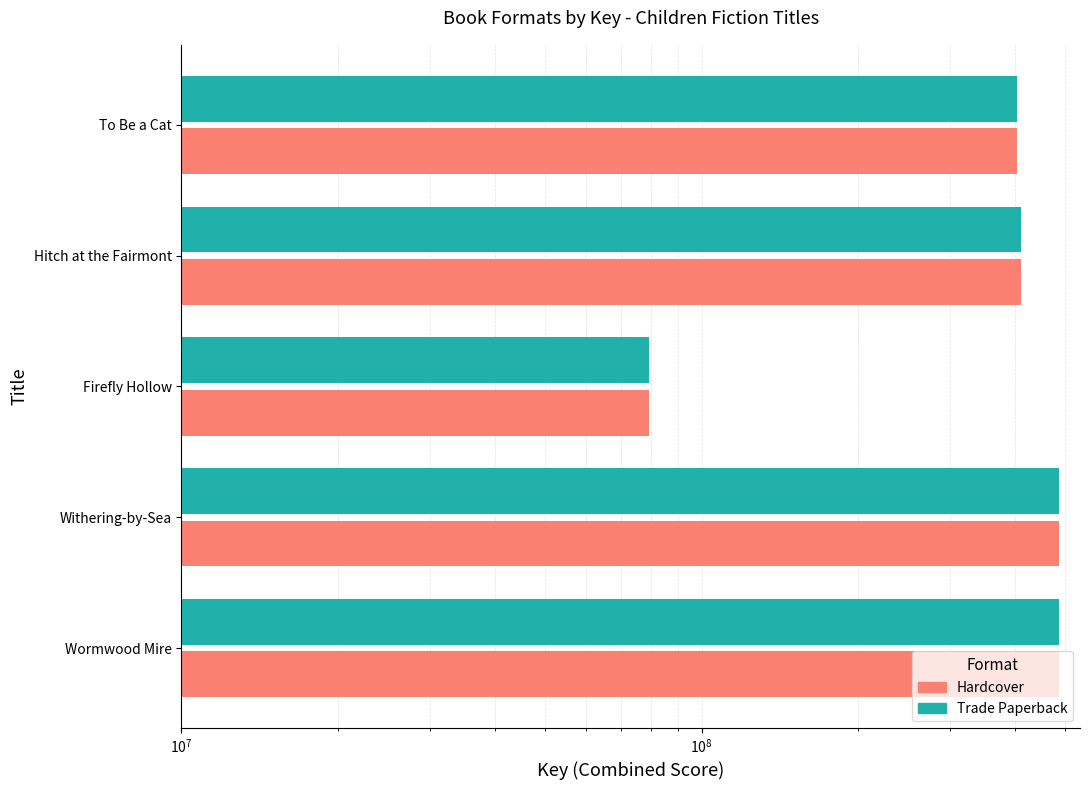

Is the value of Hardcover at Wormwood Mire greater than the value of Trade Paperback at Wormwood Mire?

No